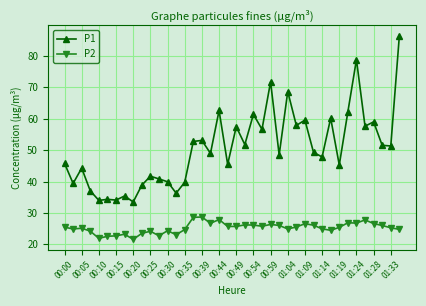

Which series has the widest spread of values?

P1